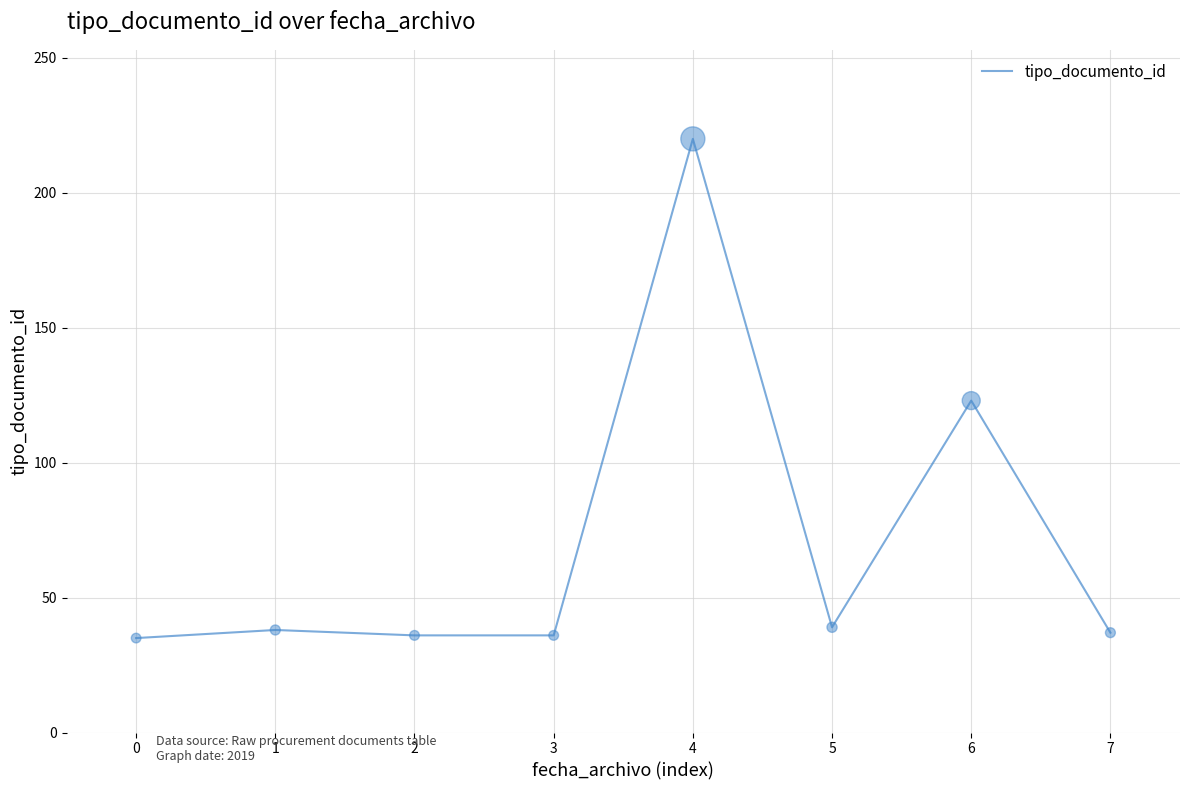

Between 3 and 6, which is larger?

6